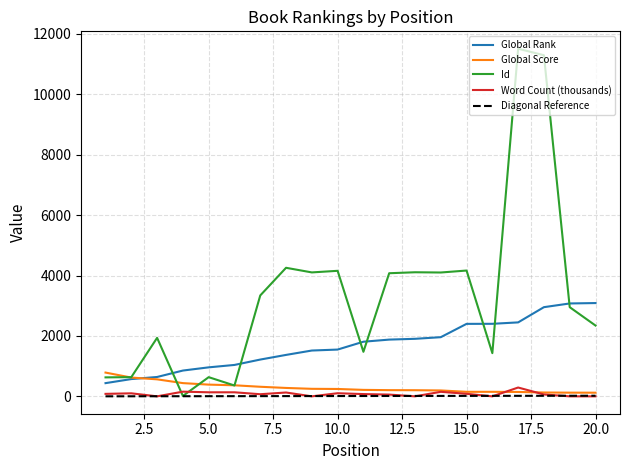

Which series has the largest total across all categories?

Id